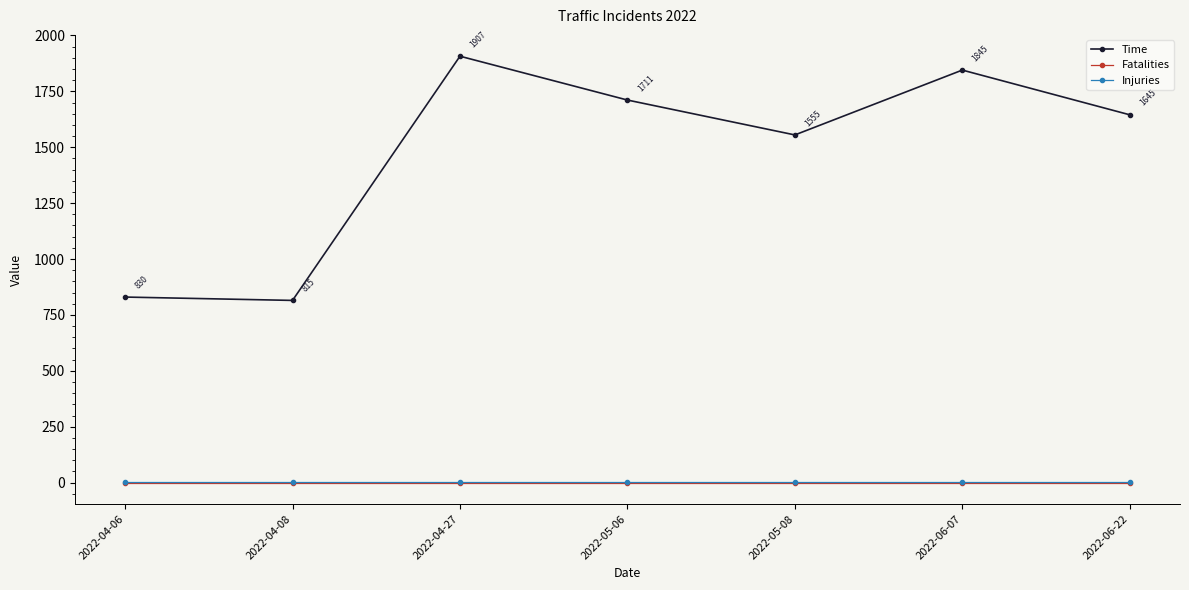

Reading left to right, transcribe all the data shown in this chart.

Time: 2022-04-06=830	2022-04-08=815	2022-04-27=1907	2022-05-06=1711	2022-05-08=1555	2022-06-07=1845	2022-06-22=1645
Fatalities: 2022-04-06=0	2022-04-08=0	2022-04-27=0	2022-05-06=0	2022-05-08=0	2022-06-07=0	2022-06-22=0
Injuries: 2022-04-06=1	2022-04-08=1	2022-04-27=1	2022-05-06=1	2022-05-08=1	2022-06-07=1	2022-06-22=1